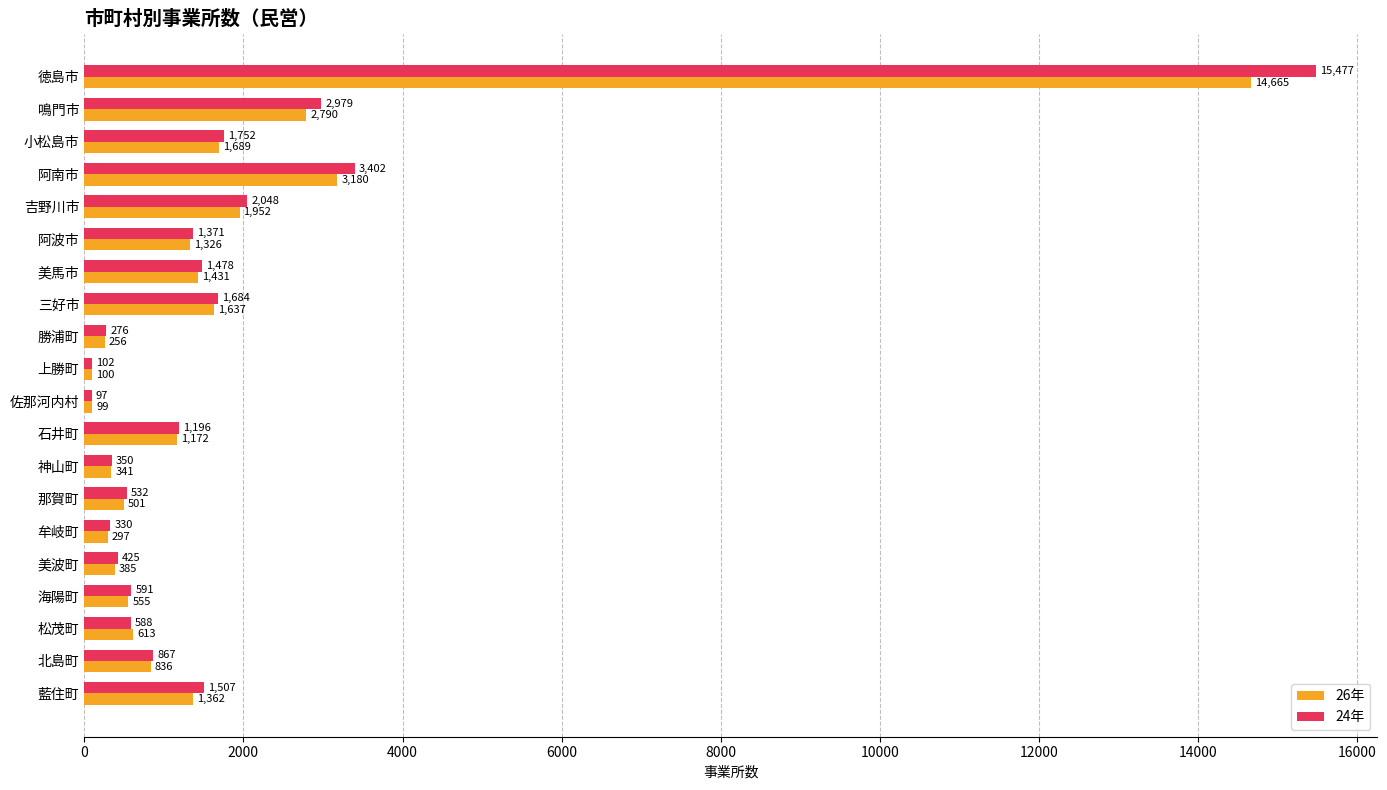

What is the average value of the 26年 series?

1759